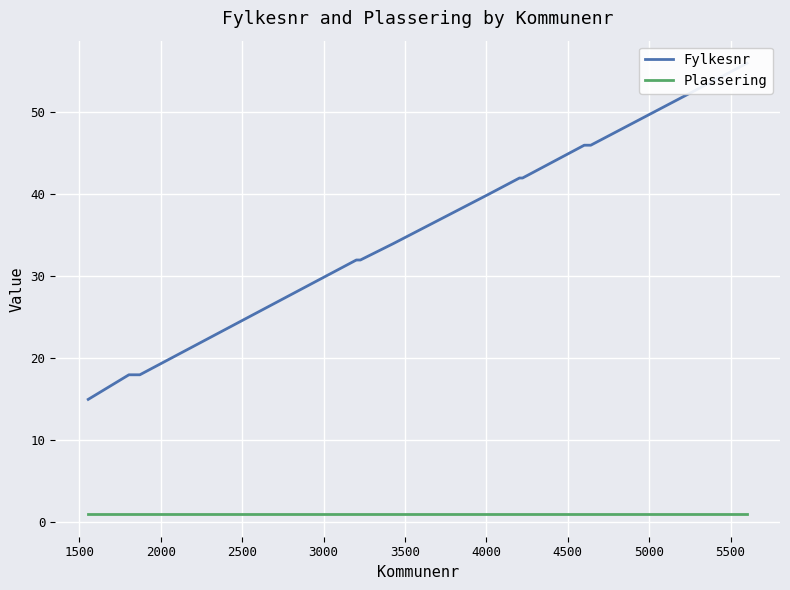

How many series are shown in this chart?

2